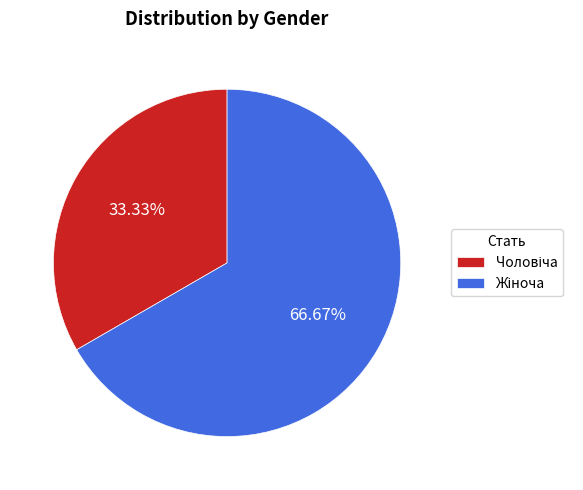

Is there any slice that represents more than half of the pie?

Yes